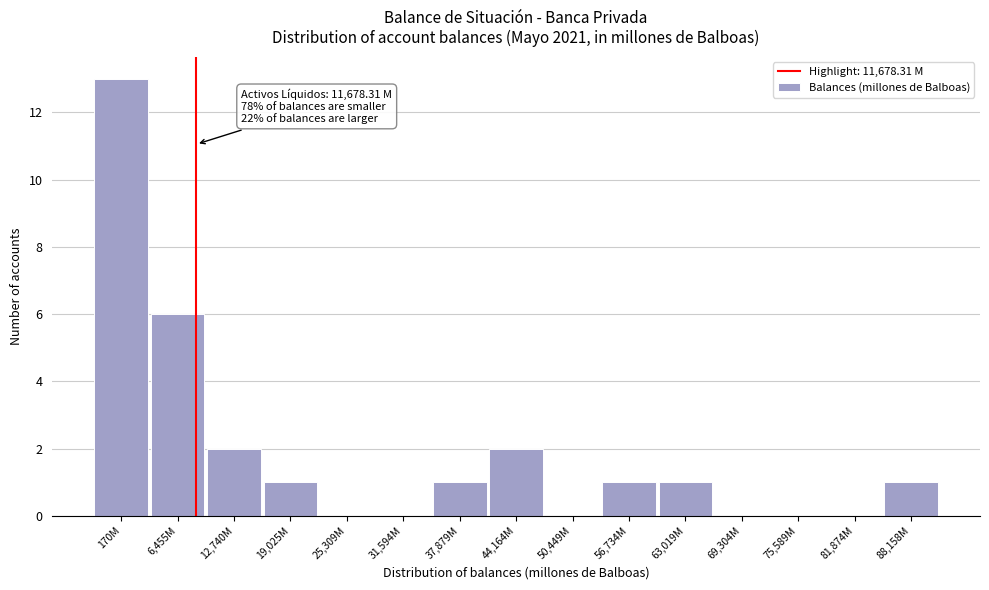

Reading left to right, what are all the values shown in this chart?

170M=13	6,455M=6	12,740M=2	19,025M=1	25,309M=0	31,594M=0	37,879M=1	44,164M=2	50,449M=0	56,734M=1	63,019M=1	69,304M=0	75,589M=0	81,874M=0	88,158M=1